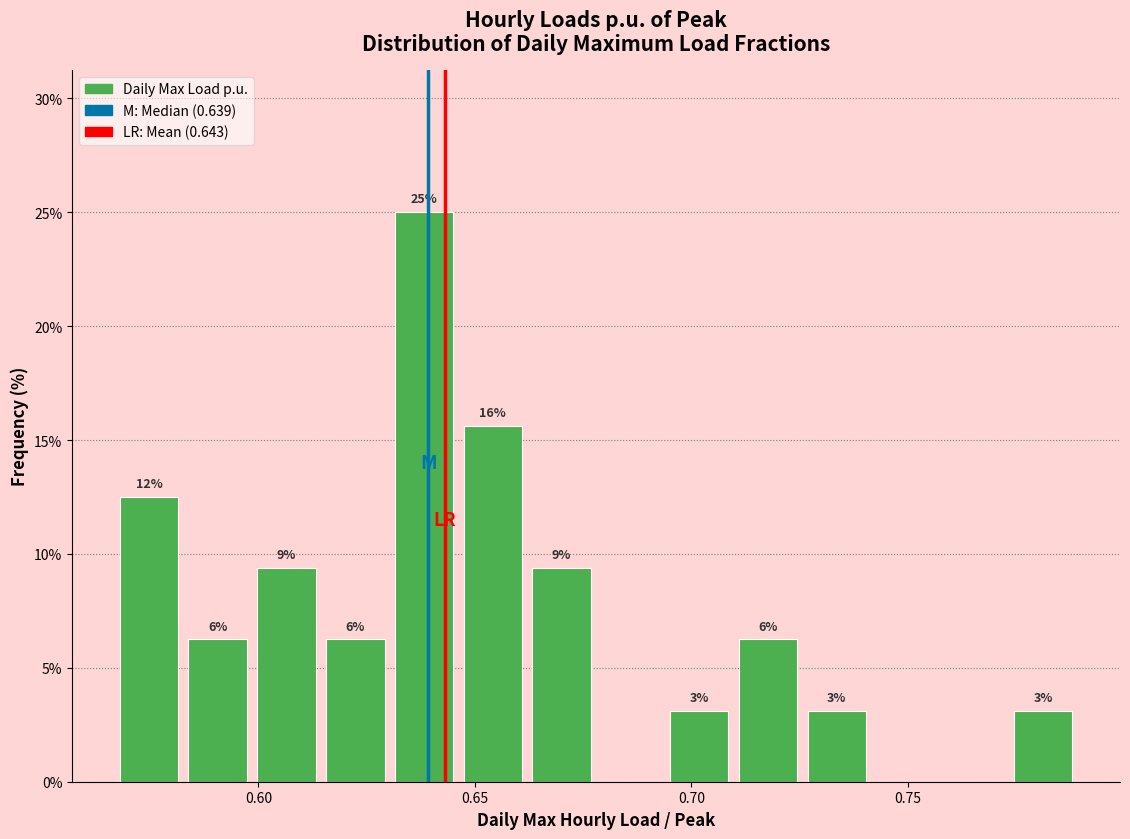

Read against the x-axis, roughly where is the centre of the tallest bar?

0.640